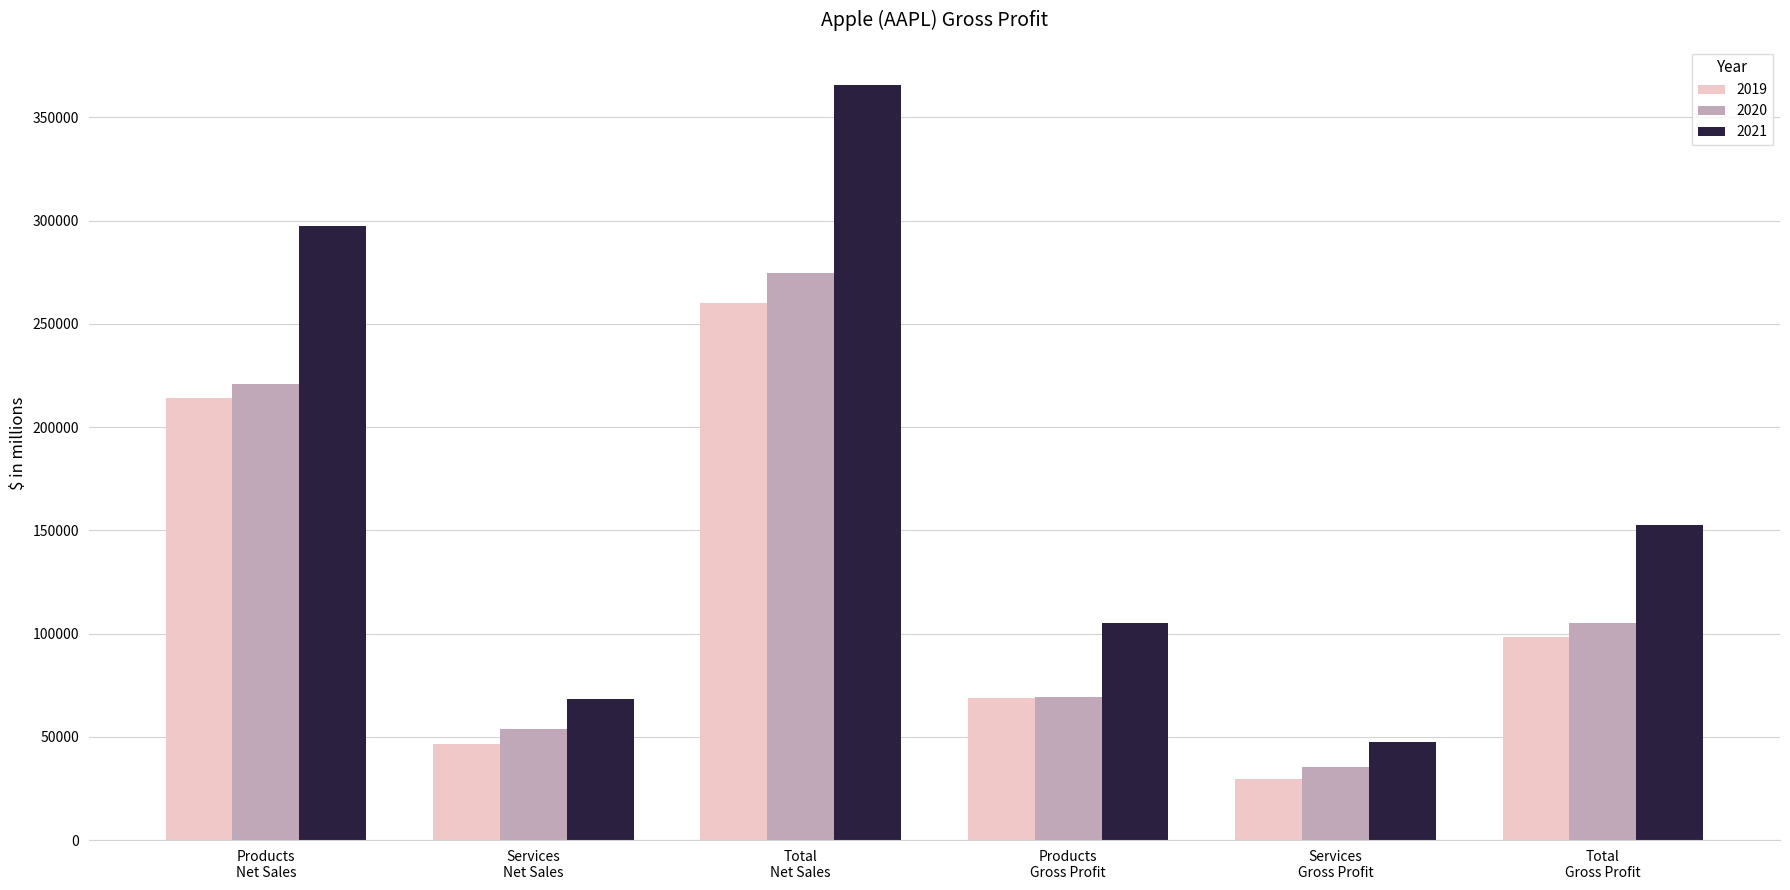

What value does the 2019 series have at Services
Gross Profit?

29505